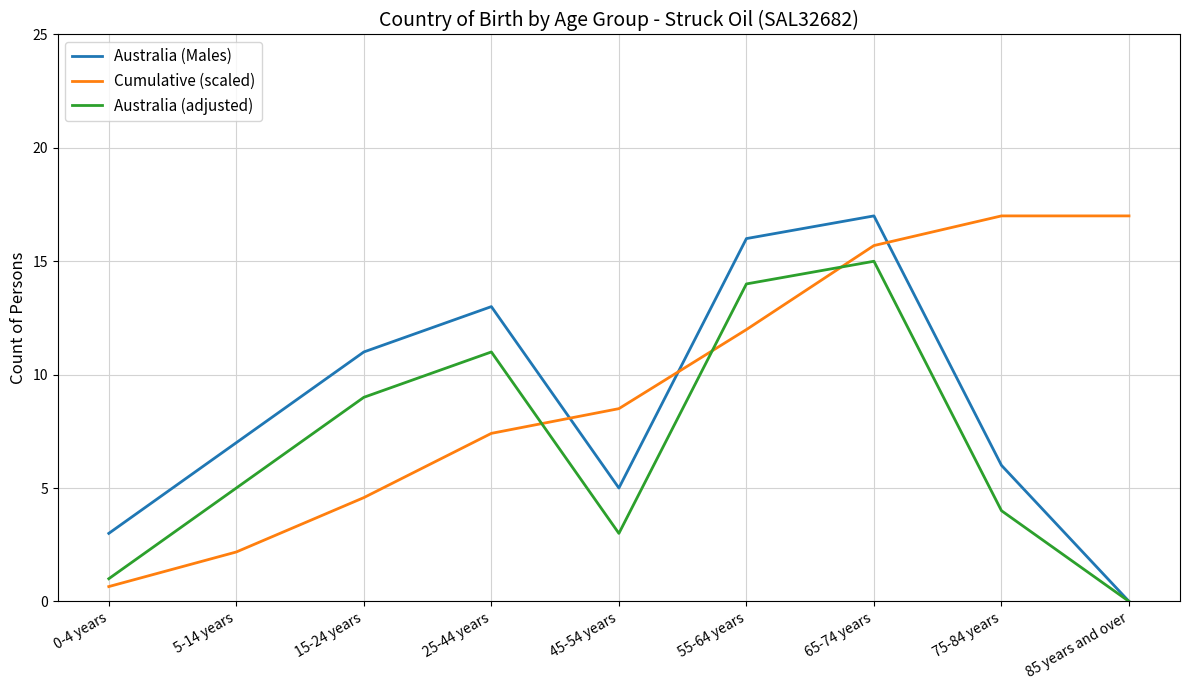

What position from the right is 65-74 years?

3